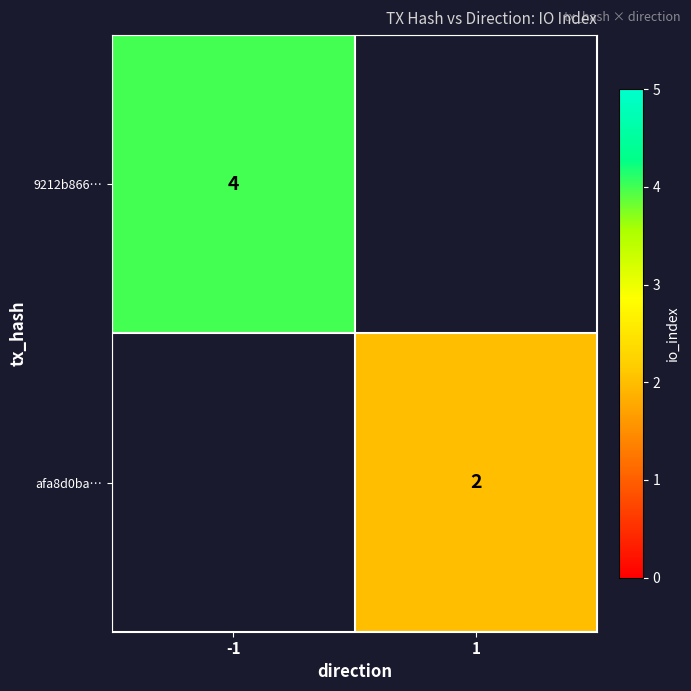

The value of 9212b866… at -1 is 2. True or false?

False